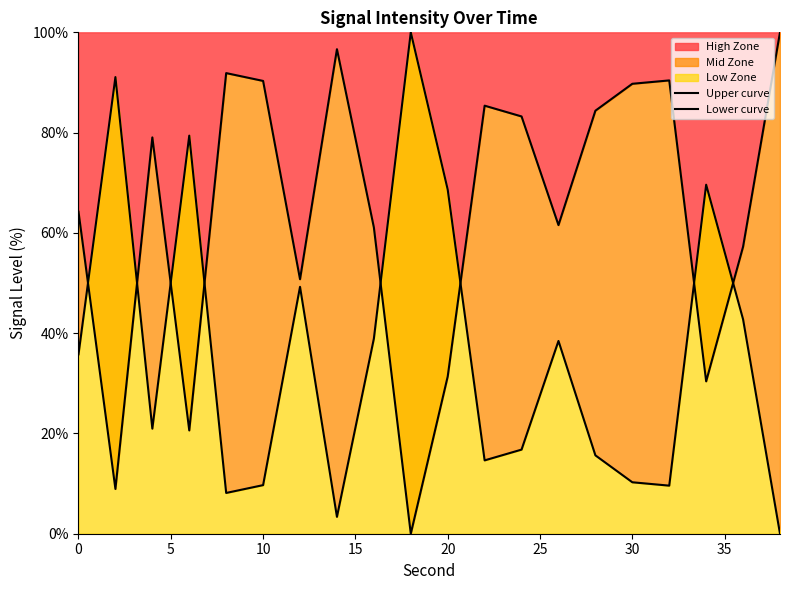

What is the highest value of the High Zone series?

100.0